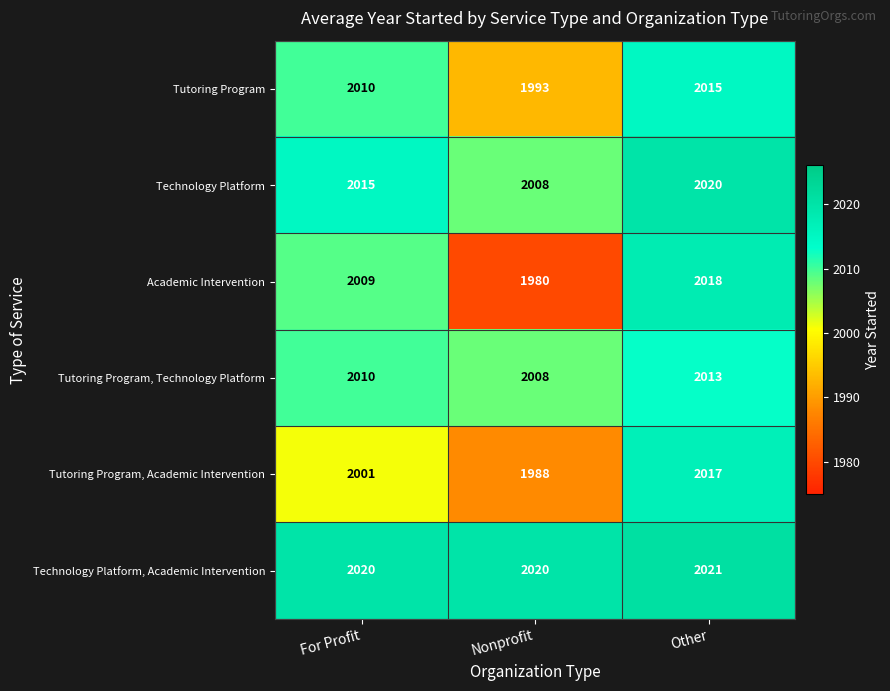

What is the sum of all Technology Platform, Academic Intervention values?

6061